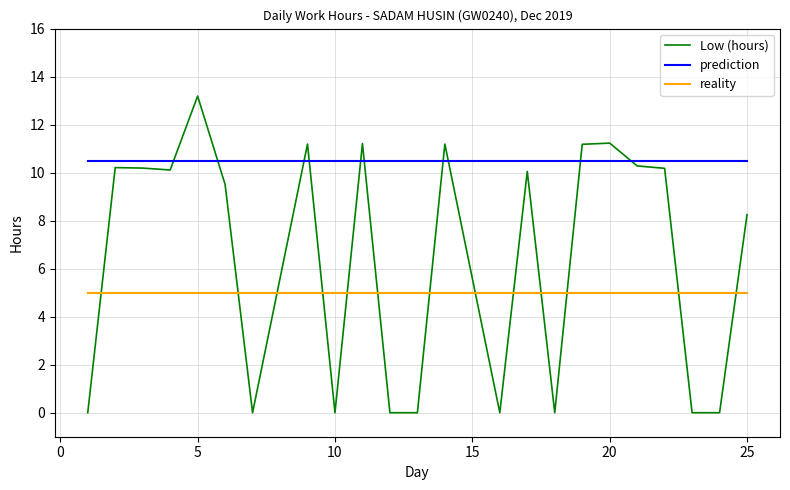

Rank the series by their maximum value, from lowest to highest.

reality, prediction, Low (hours)